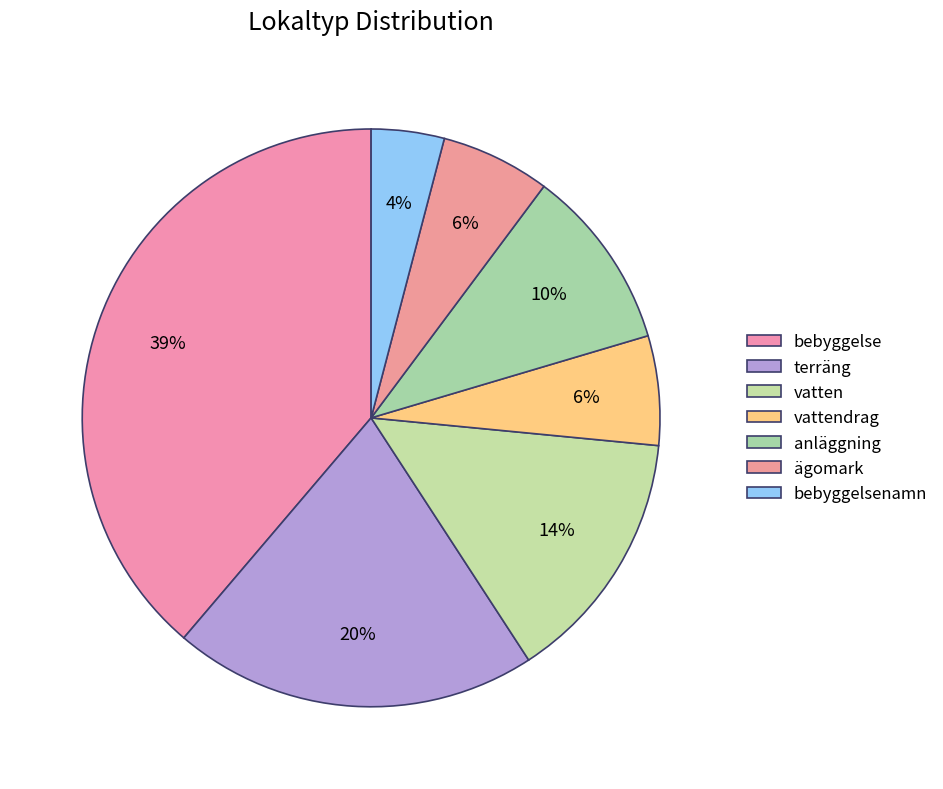

Count the number of slices in the pie.

7